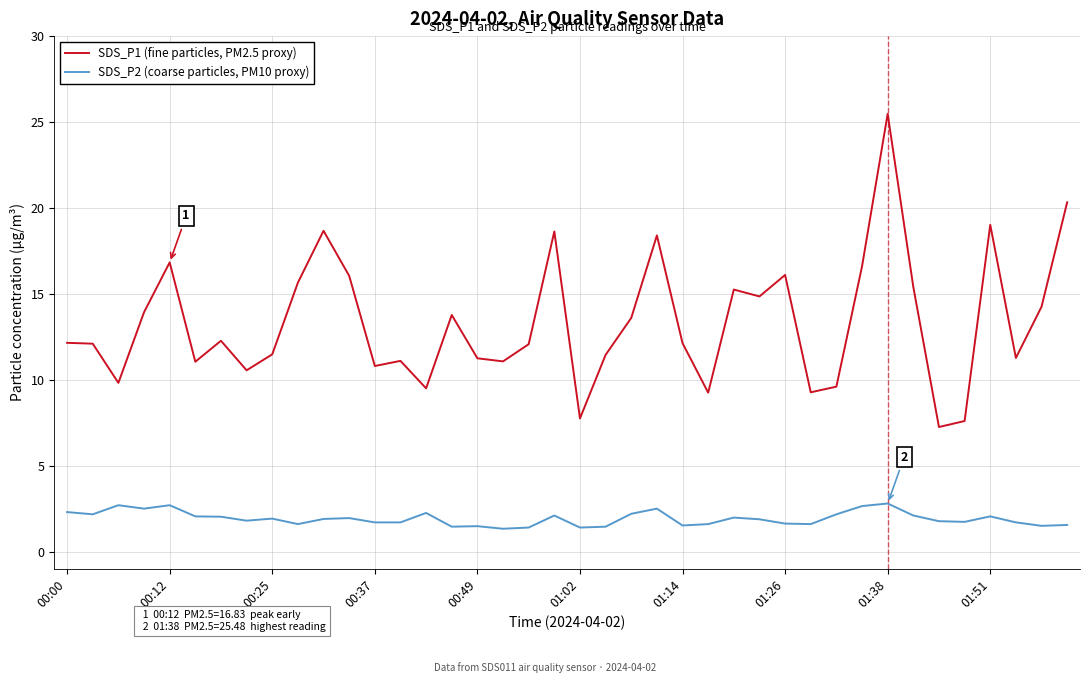

True or false: SDS_P2 (coarse particles, PM10 proxy) and SDS_P1 (fine particles, PM2.5 proxy) cross at least once.

False